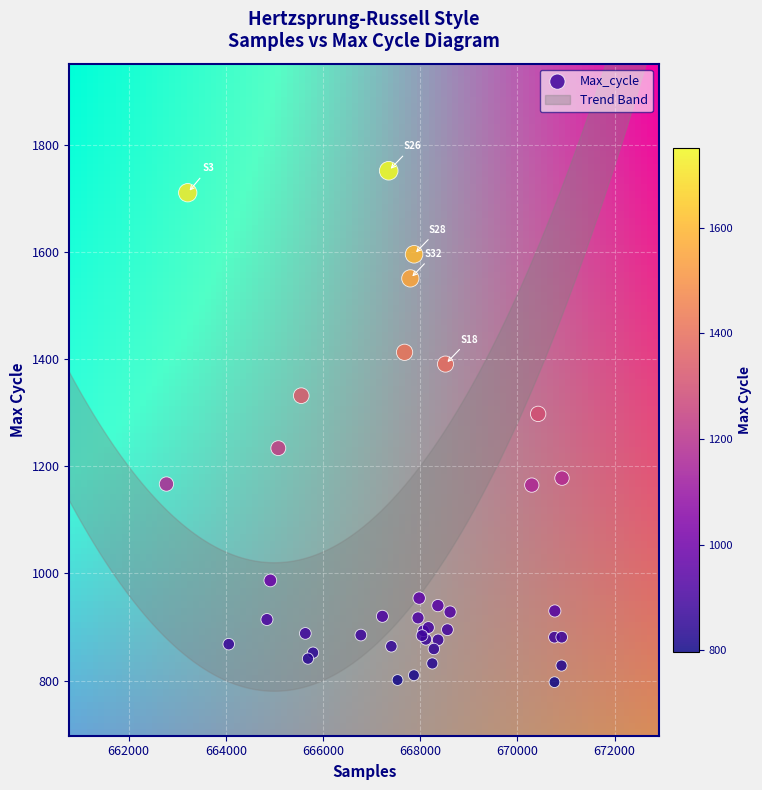

What Y value in the scatter plot is closest to 1274?

1298